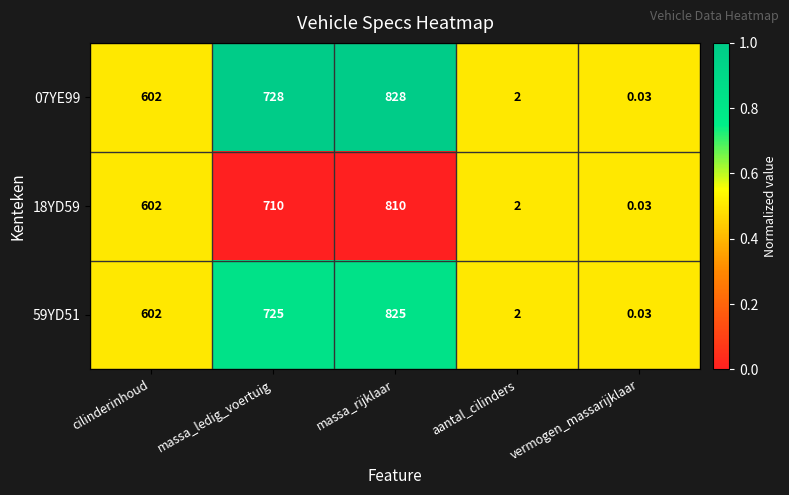

At which label is 59YD51 closest to 412?

cilinderinhoud